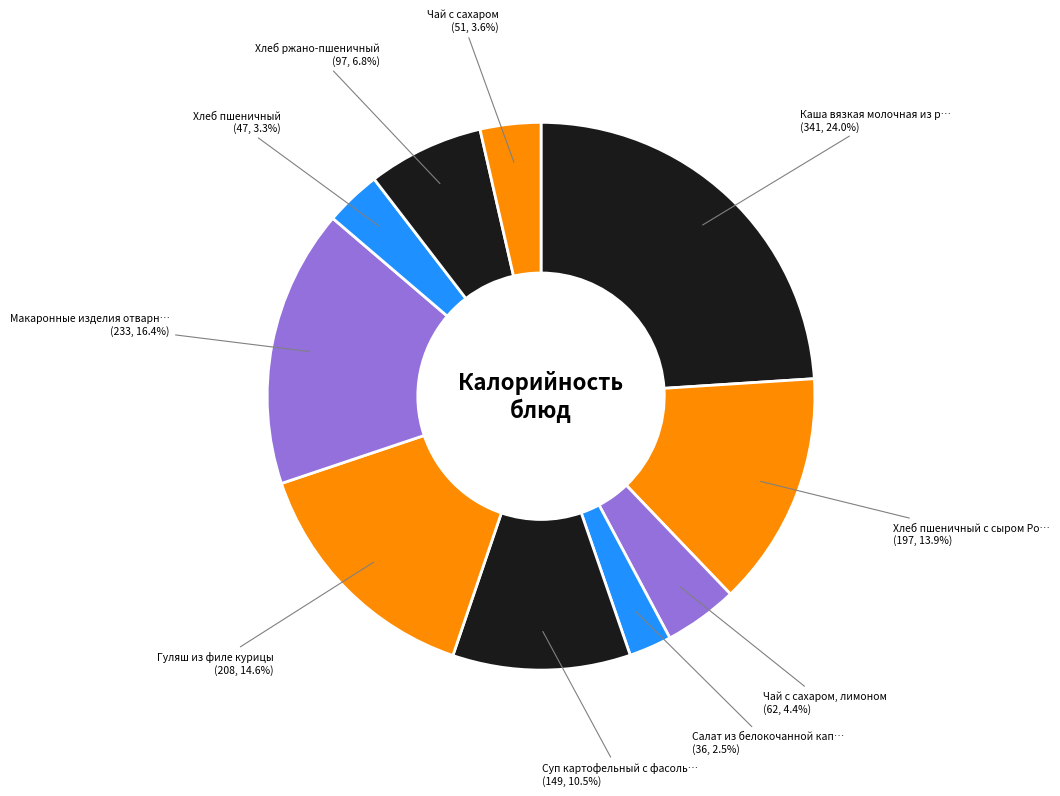

Count the number of slices in the pie.

10